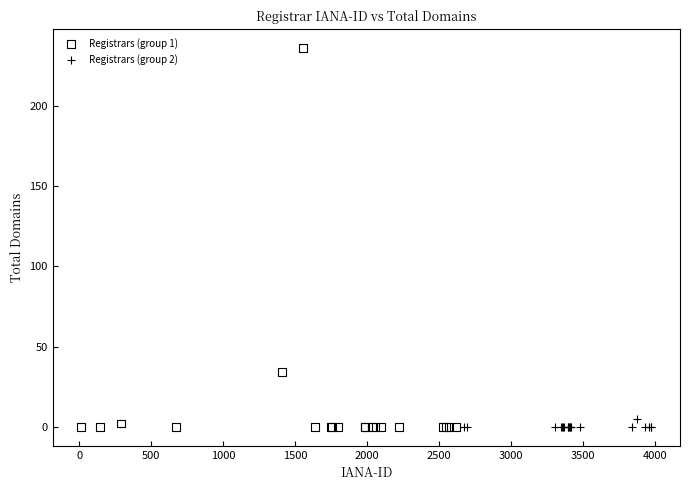

Which series contains the highest Y value?

Registrars (group 1)